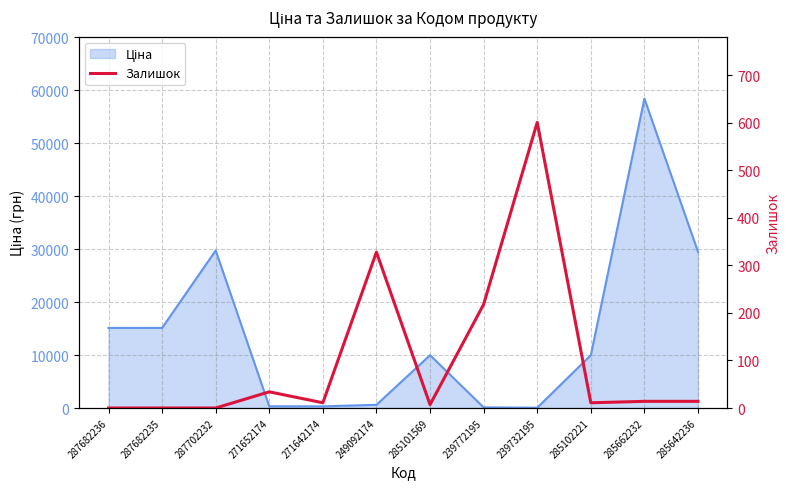

Which category has the lowest value across all series?

287682236